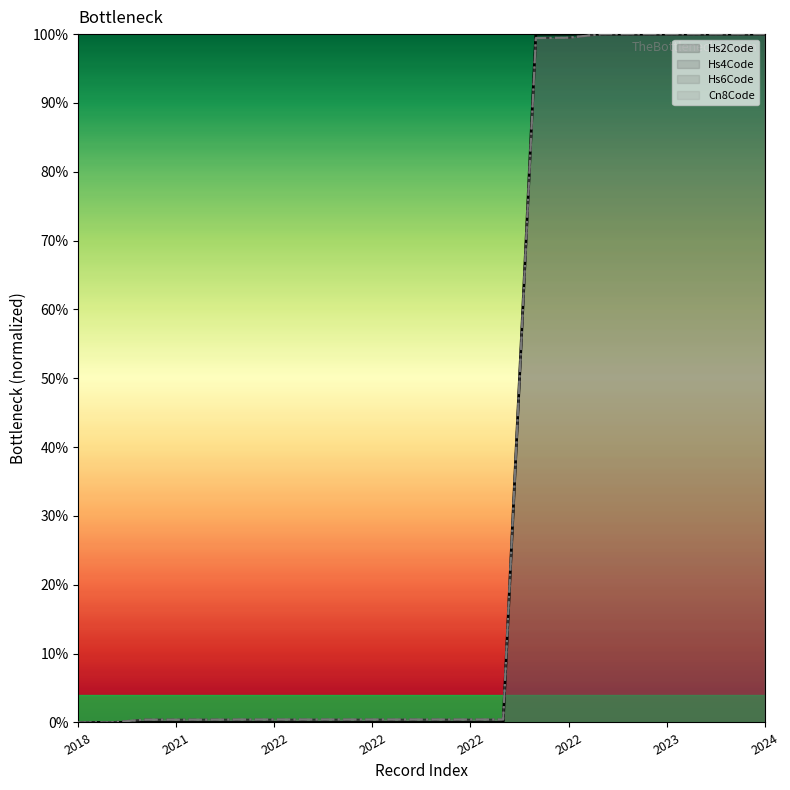

What are all the series names shown in the legend?

Hs2Code, Hs4Code, Hs6Code, Cn8Code